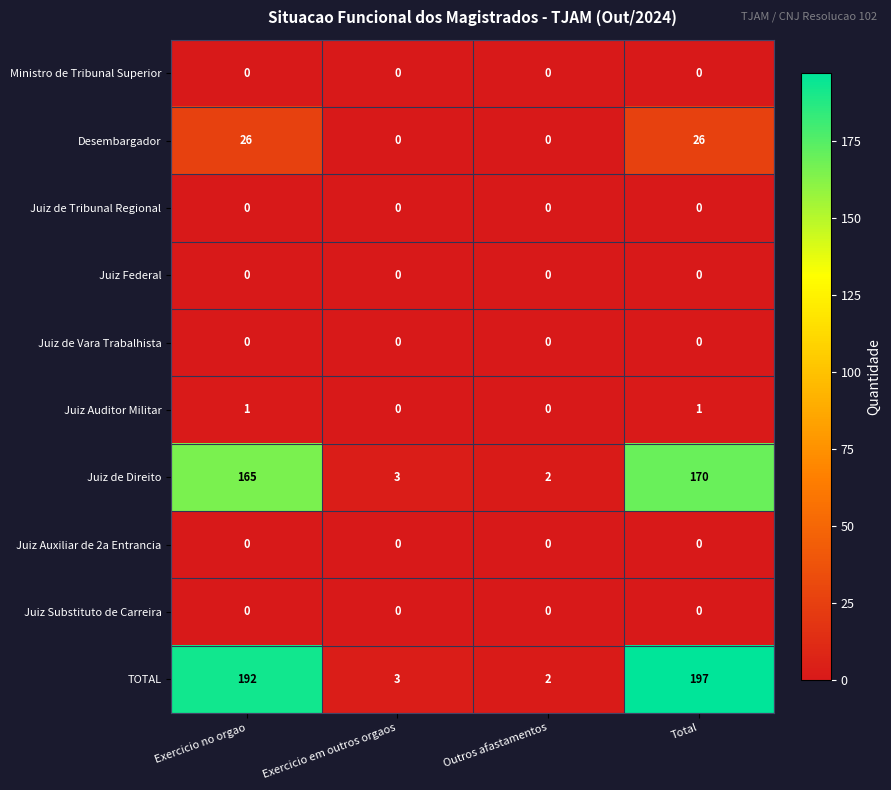

True or false: Desembargador has a value of 0 at Exercicio em outros orgaos.

True